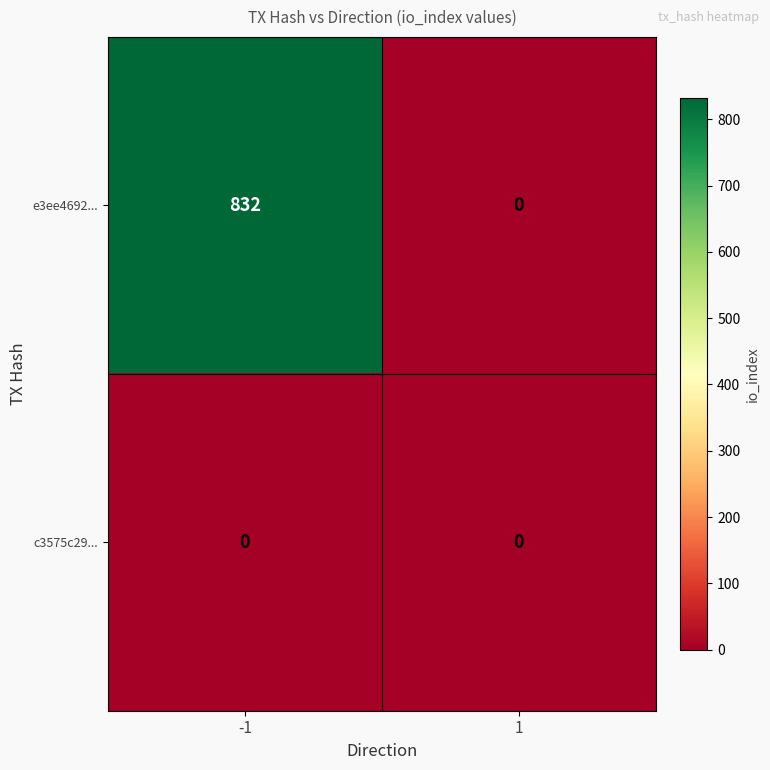

Rank the series by their average value, from highest to lowest.

e3ee4692..., c3575c29...